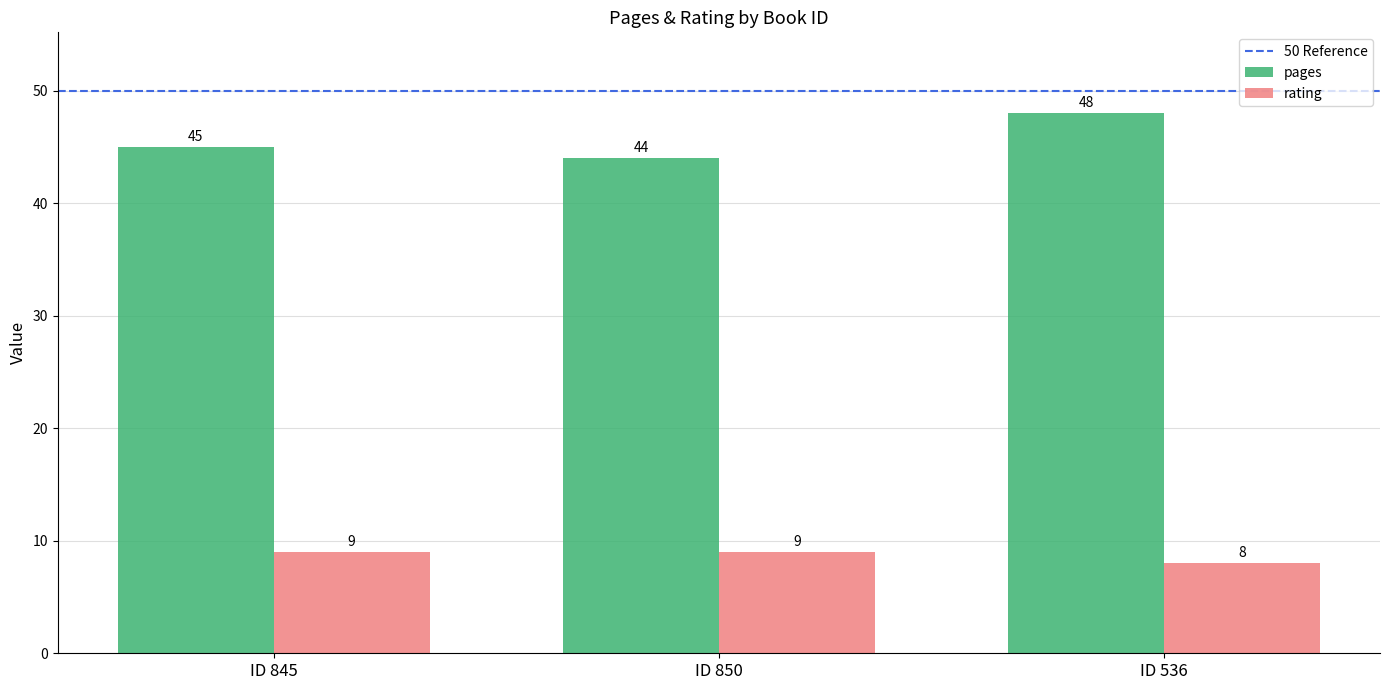

Does the chart contain any negative values?

No